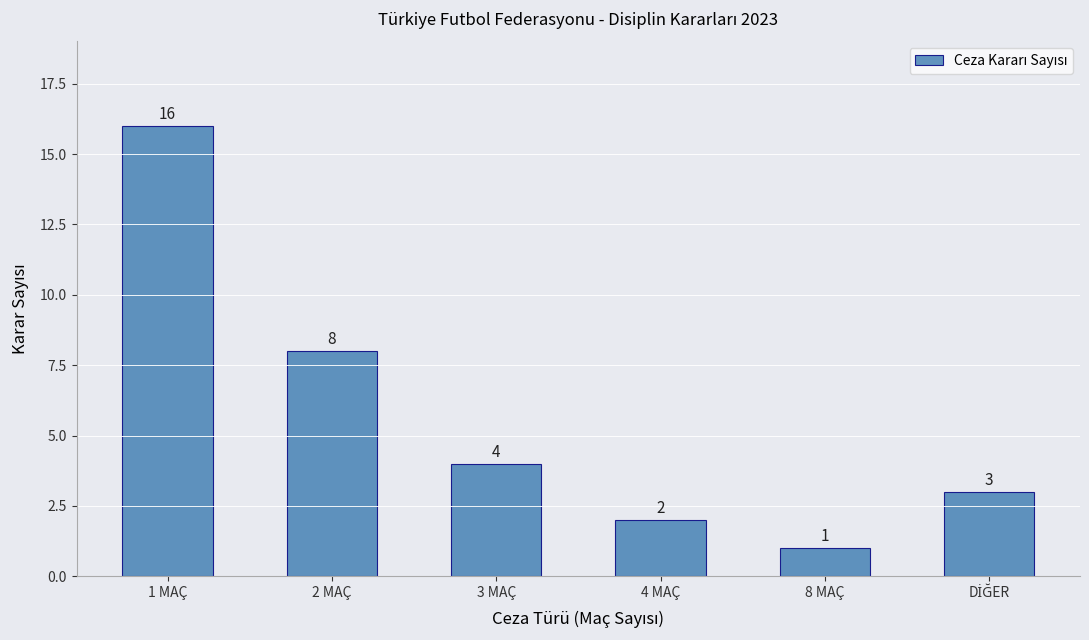

Which category has the highest value across all series?

1 MAÇ